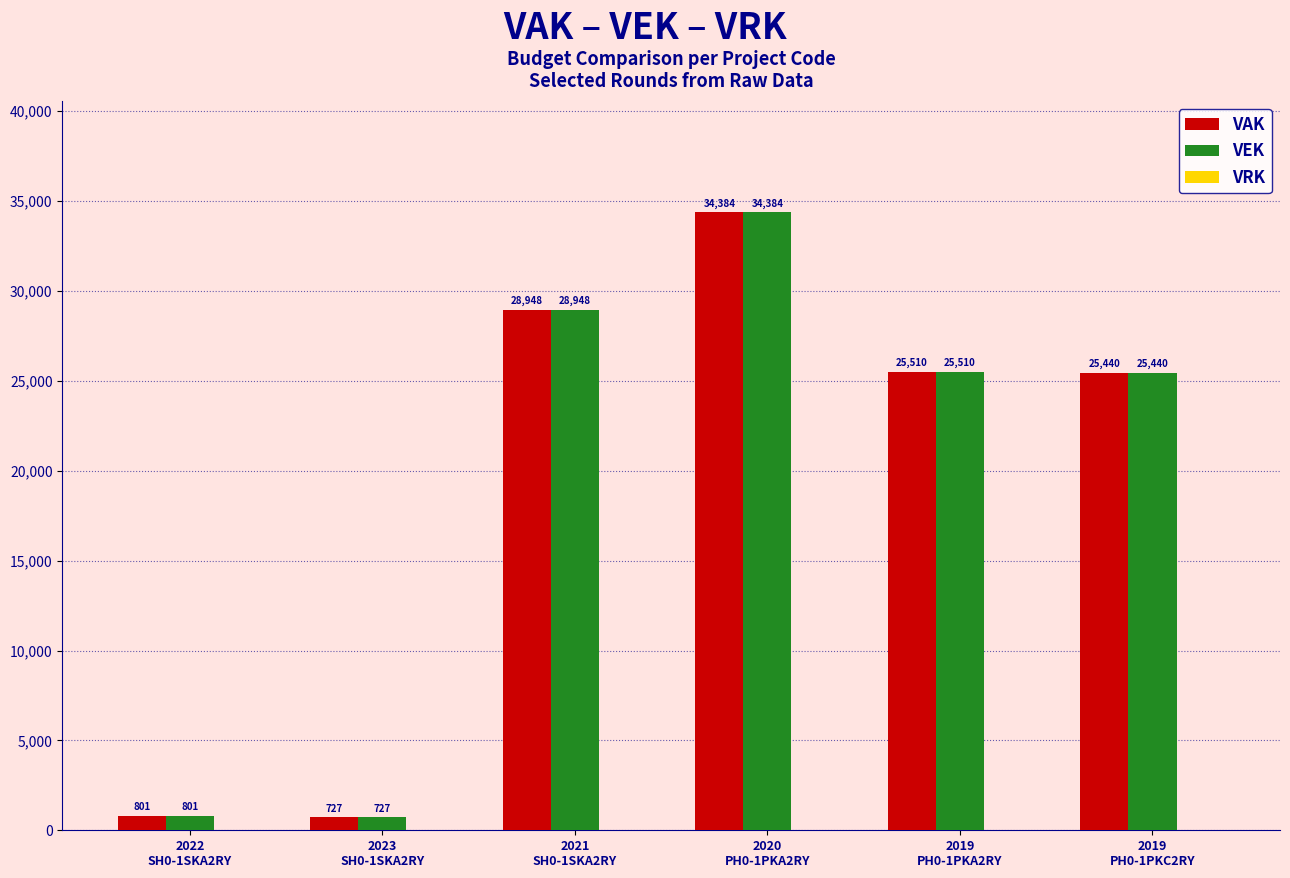

How many groups of bars are there?

6